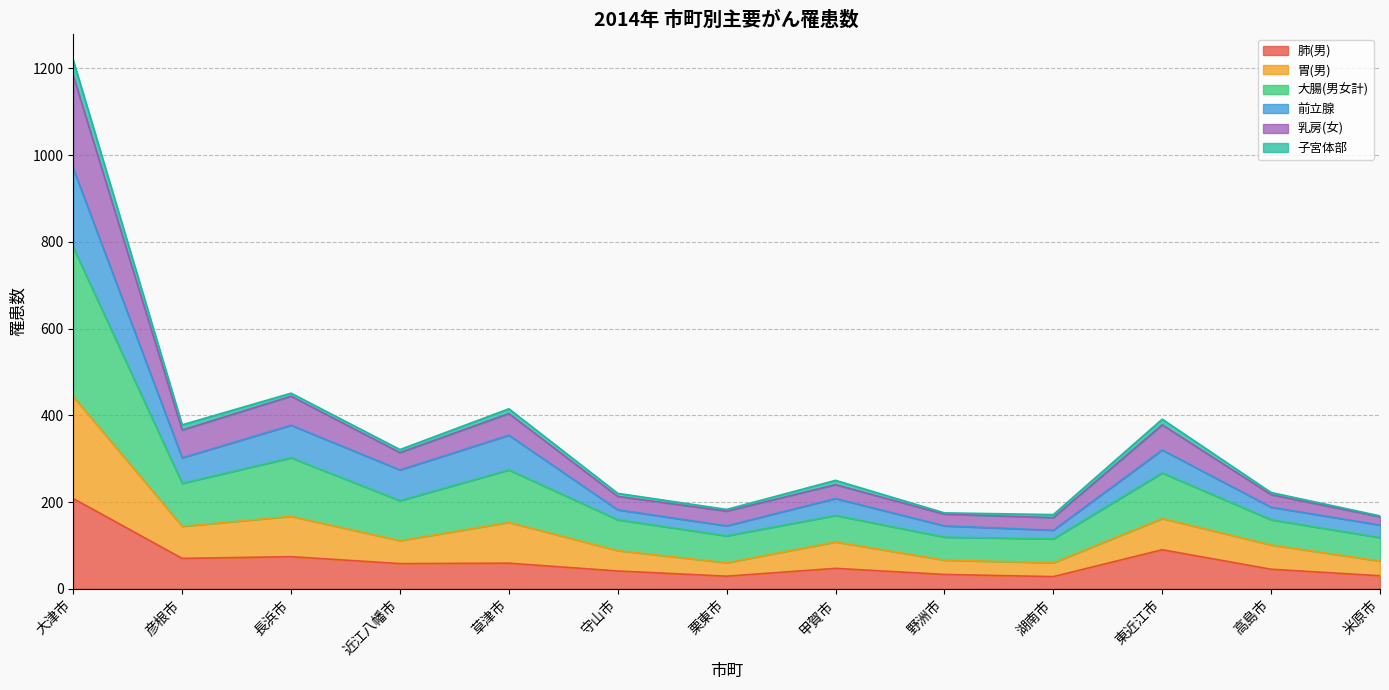

At which label does 肺(男) reach its peak?

大津市